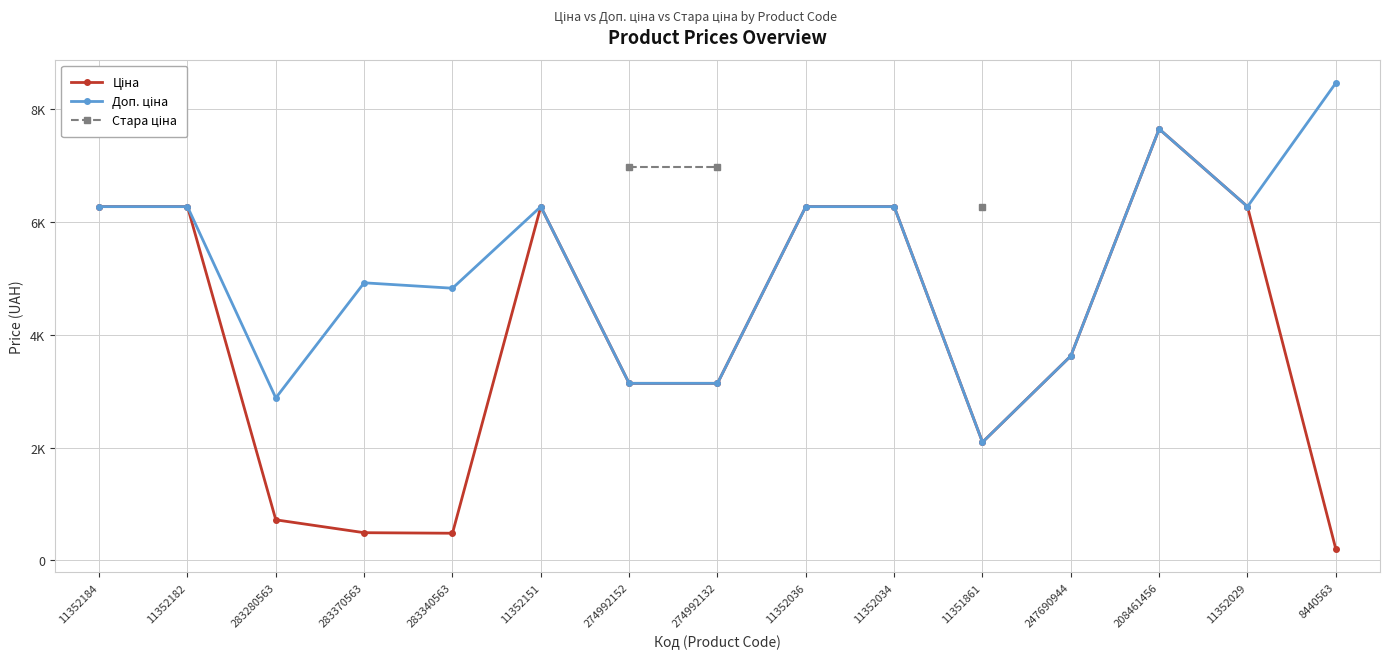

At 11352151, list the series in order from smallest to largest.

Ціна, Доп. ціна, Стара ціна